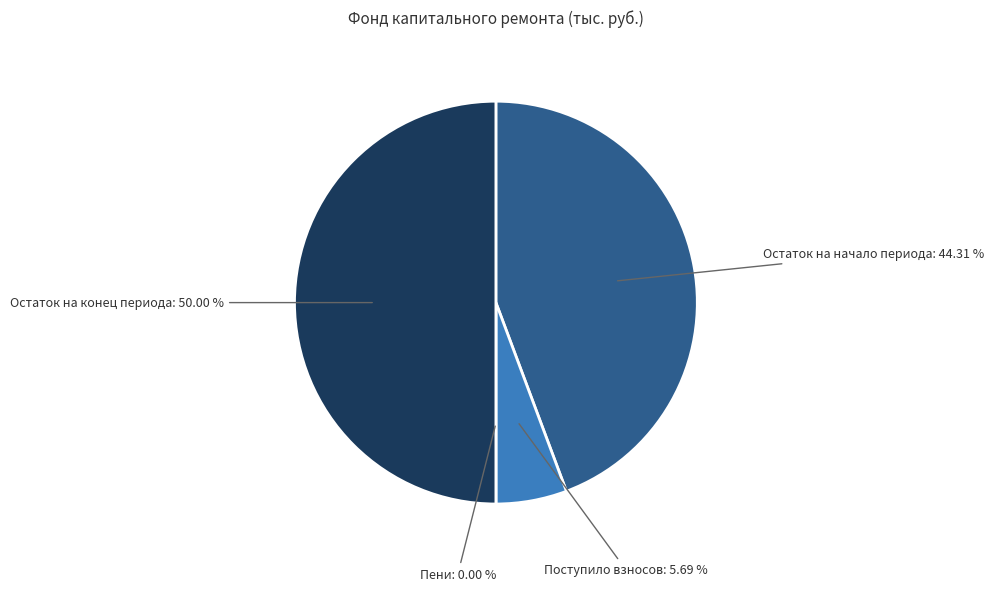

Does Пени account for over 50% of the chart?

No